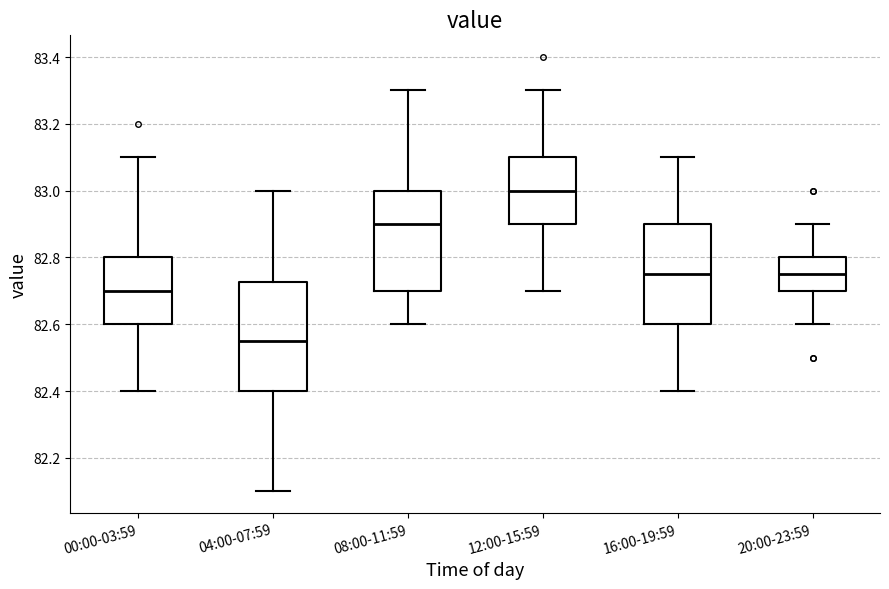

Which box is the tallest, from its lower edge to its upper edge?

04:00-07:59